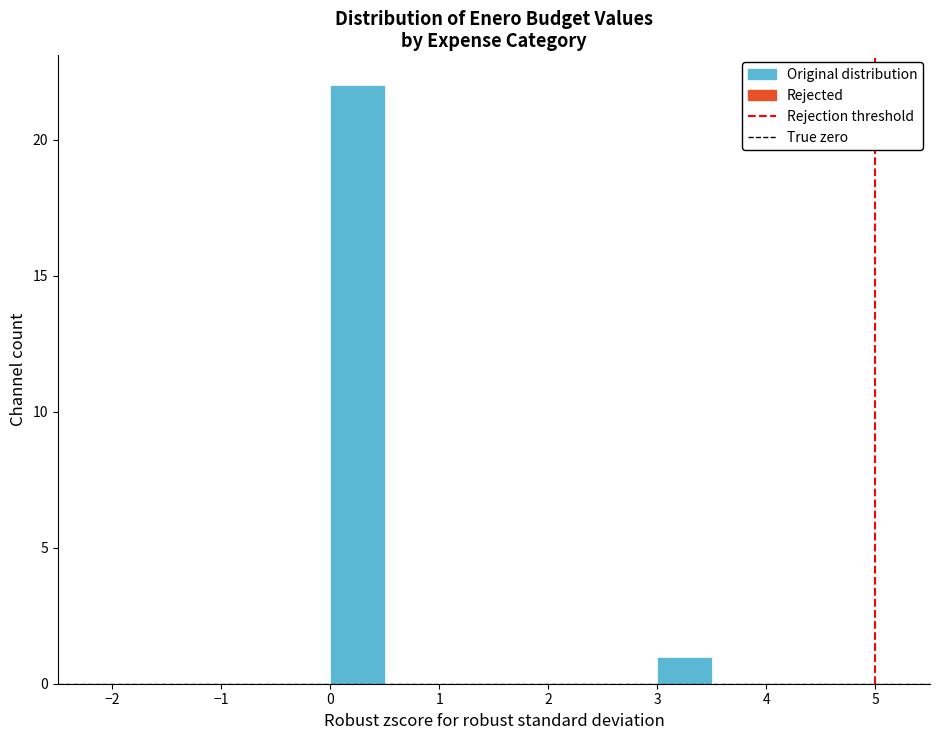

Over which range of the x-axis is the bar tallest?

0.0 to 0.5